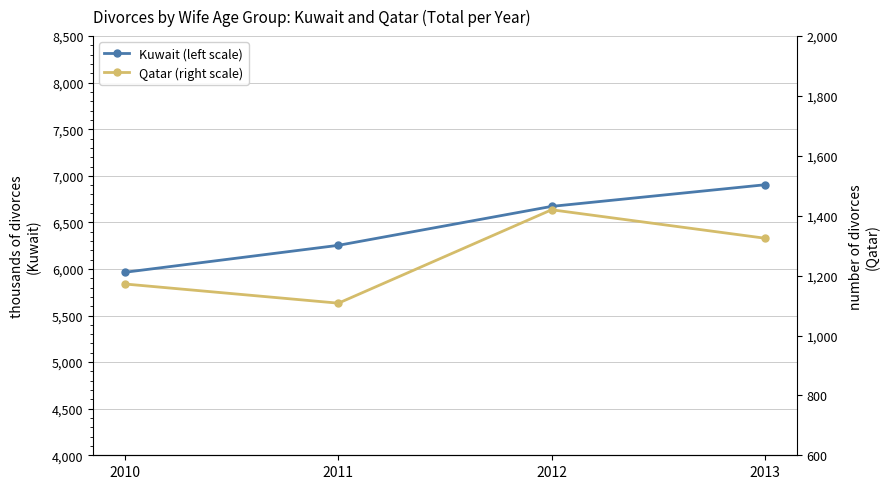

How many lines are shown in the chart?

2